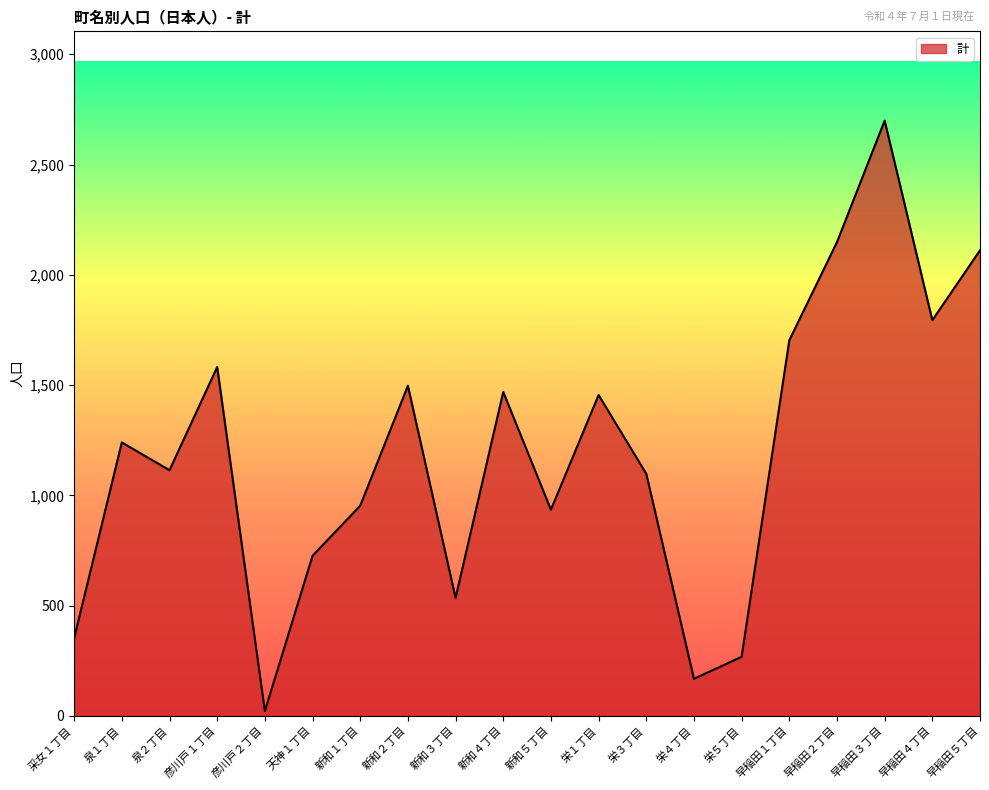

Reading left to right, list all the values displayed in this chart.

353	1240	1114	1582	22	726	953	1497	535	1469	935	1455	1098	168	268	1703	2148	2699	1794	2111